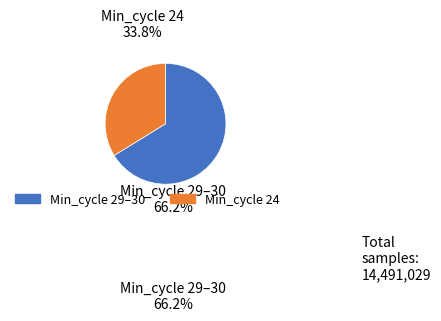

Is there any slice that represents more than half of the pie?

Yes